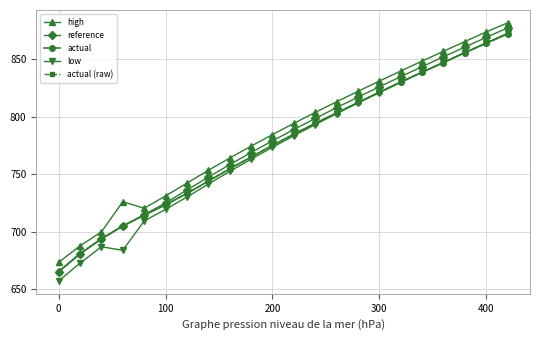

Does the chart have visible grid lines?

Yes